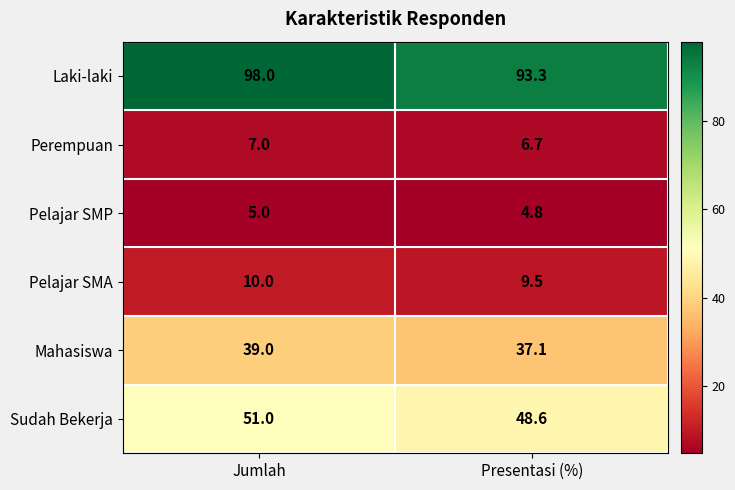

At Presentasi (%), list the series in order from largest to smallest.

Laki-laki, Sudah Bekerja, Mahasiswa, Pelajar SMA, Perempuan, Pelajar SMP